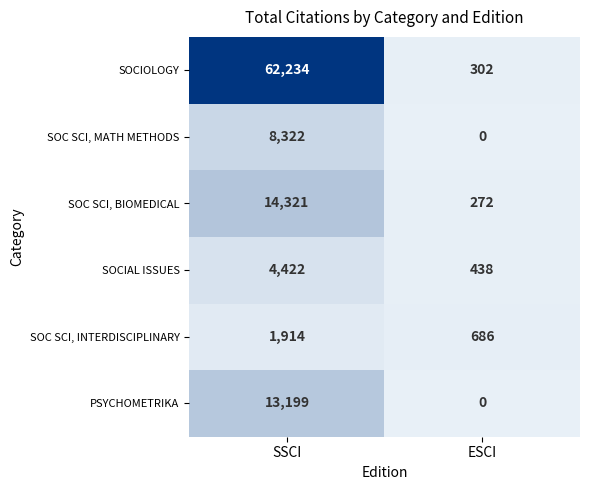

List the series in order of their peak value, lowest first.

SOC SCI, INTERDISCIPLINARY, SOCIAL ISSUES, SOC SCI, MATH METHODS, PSYCHOMETRIKA, SOC SCI, BIOMEDICAL, SOCIOLOGY